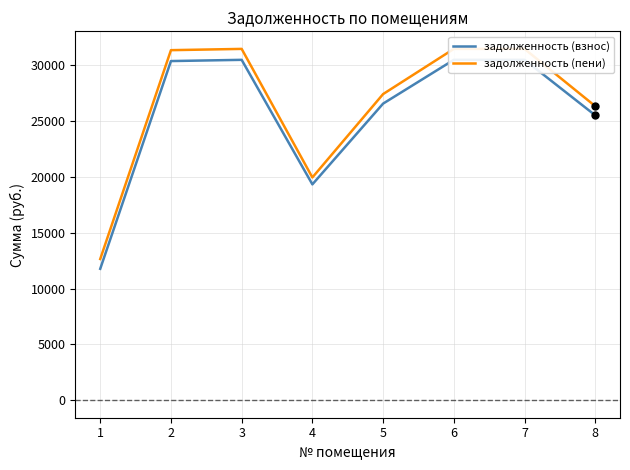

Rank the series at 1 from highest to lowest value.

задолженность (пени), задолженность (взнос)